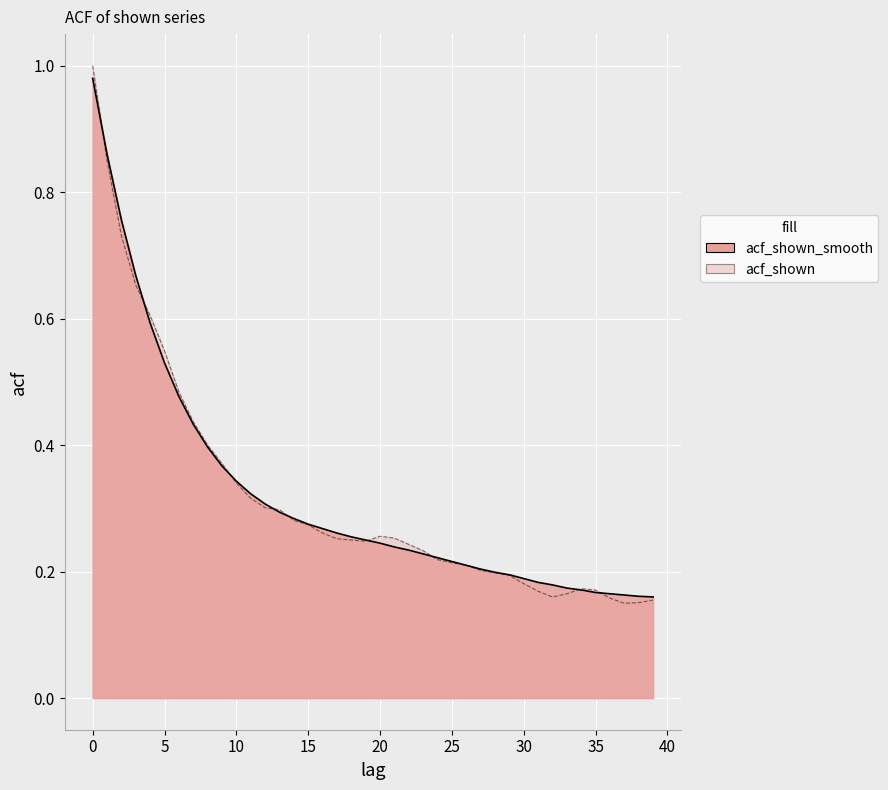

Reading left to right, extract all data points from this chart.

acf_shown_smooth: 1.0	0.9	0.8	0.7	0.6	0.5	0.5	0.4	0.4	0.4	0.3	0.3	0.3	0.3	0.3	0.3	0.3	0.3	0.3	0.2	0.2	0.2	0.2	0.2	0.2	0.2	0.2	0.2	0.2	0.2	0.2	0.2	0.2	0.2	0.2	0.2	0.2	0.2	0.2	0.2
acf_shown: 1.0	0.8	0.7	0.7	0.6	0.5	0.5	0.4	0.4	0.4	0.3	0.3	0.3	0.3	0.3	0.3	0.3	0.3	0.2	0.2	0.3	0.3	0.2	0.2	0.2	0.2	0.2	0.2	0.2	0.2	0.2	0.2	0.2	0.2	0.2	0.2	0.2	0.1	0.2	0.2